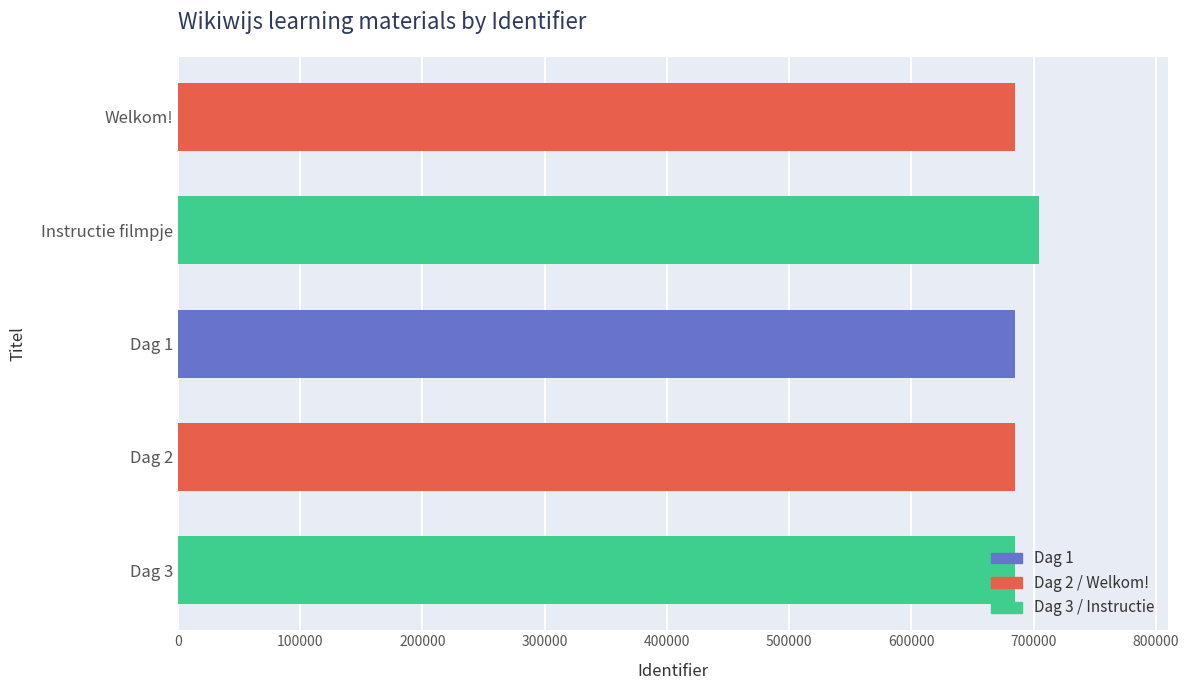

Which label corresponds to the largest value in the chart?

Instructie filmpje